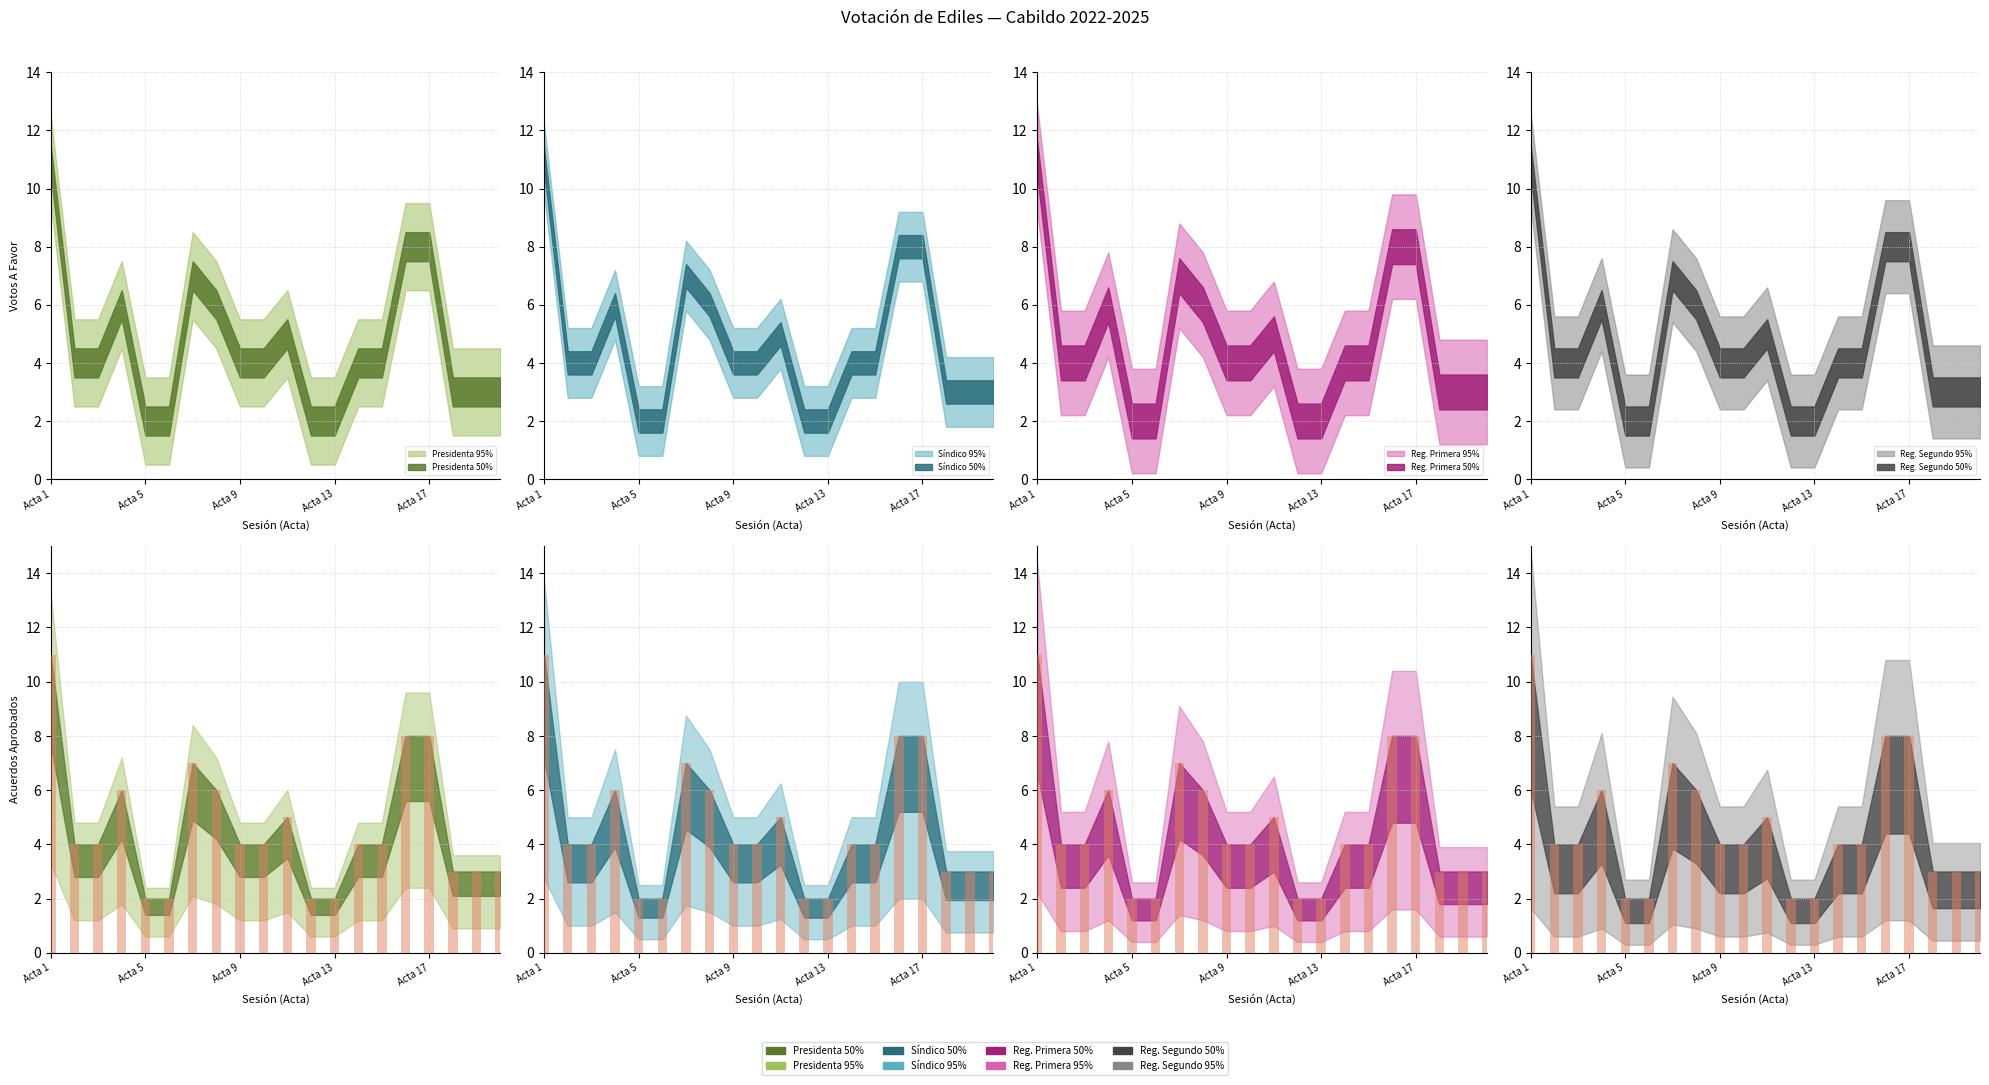

How many data points are above 4?

7